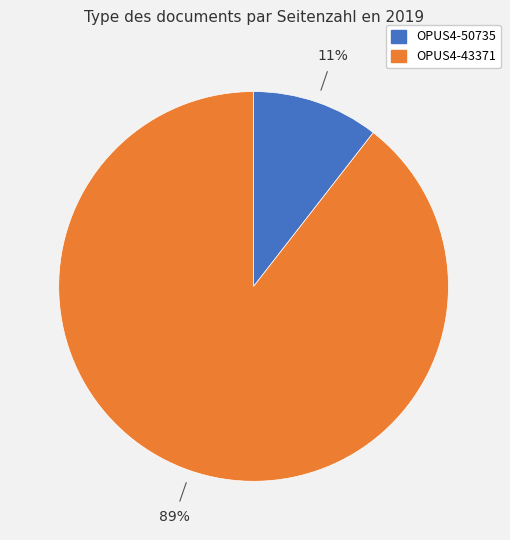

To the nearest percent, what is the average slice percentage?

50%